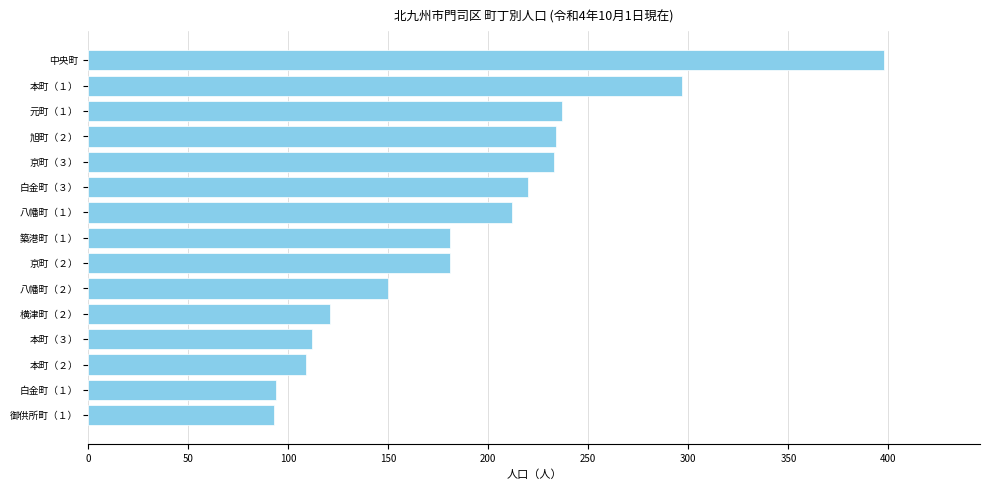

Is it true that the value at 本町（３） is 60?

False